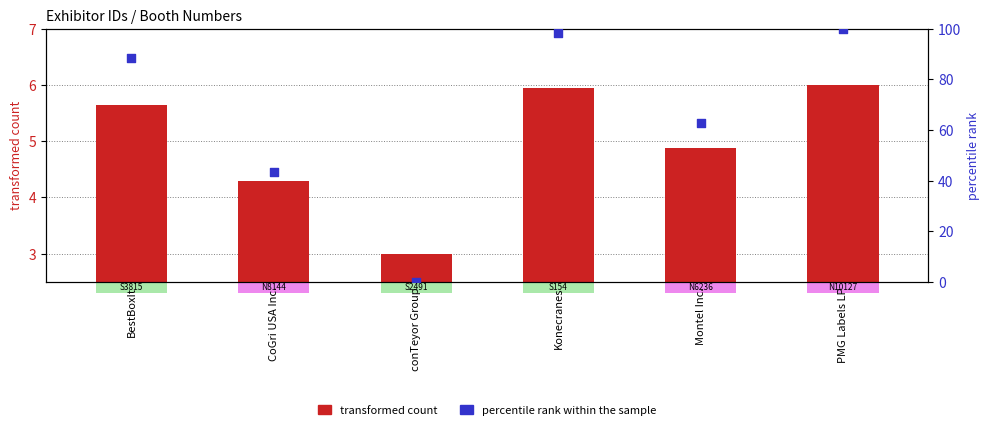

Which series has the widest spread of Y values?

percentile rank within the sample